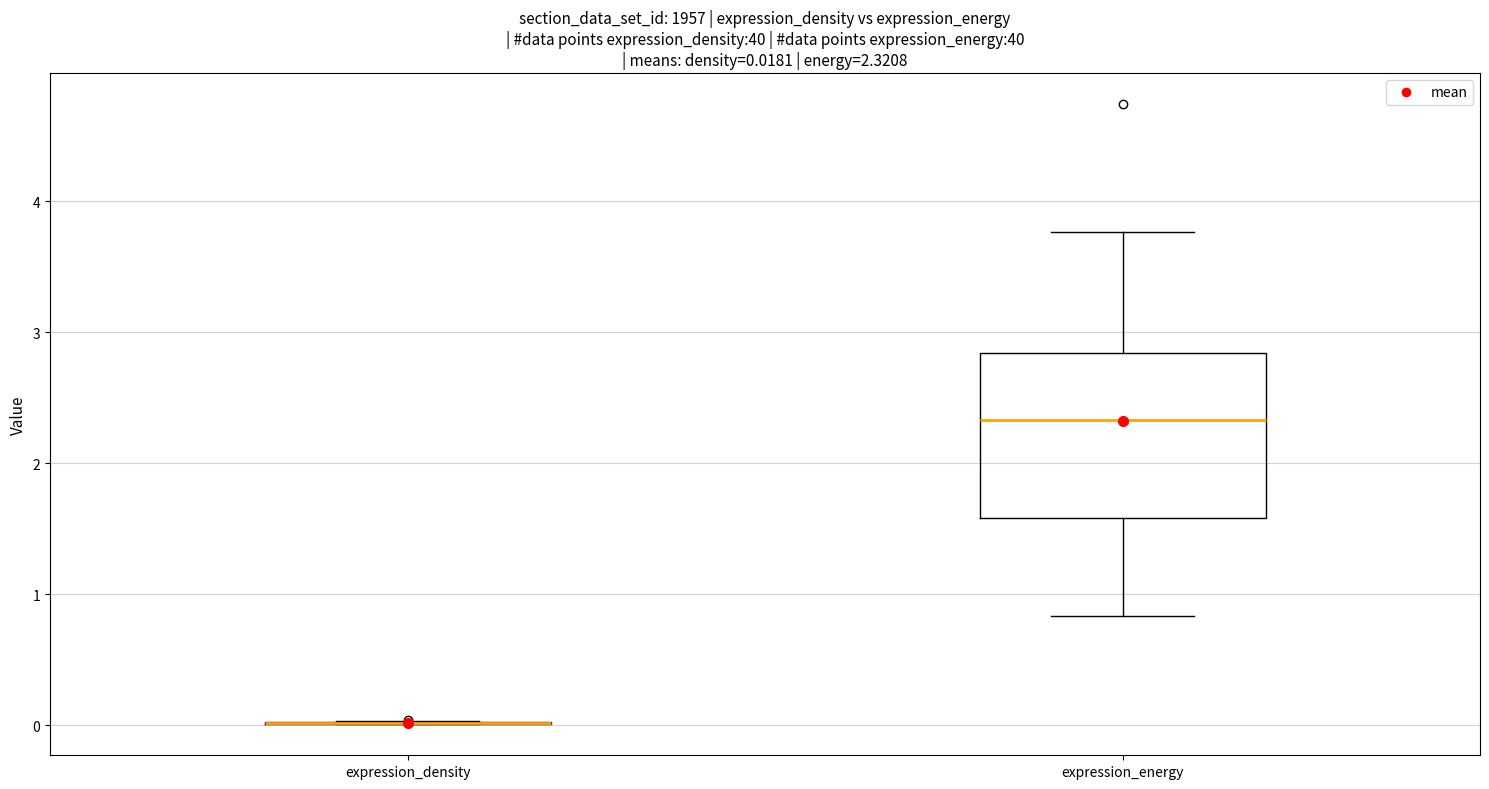

Comparing the boxes themselves (not the whiskers), which one is the tallest?

expression_energy